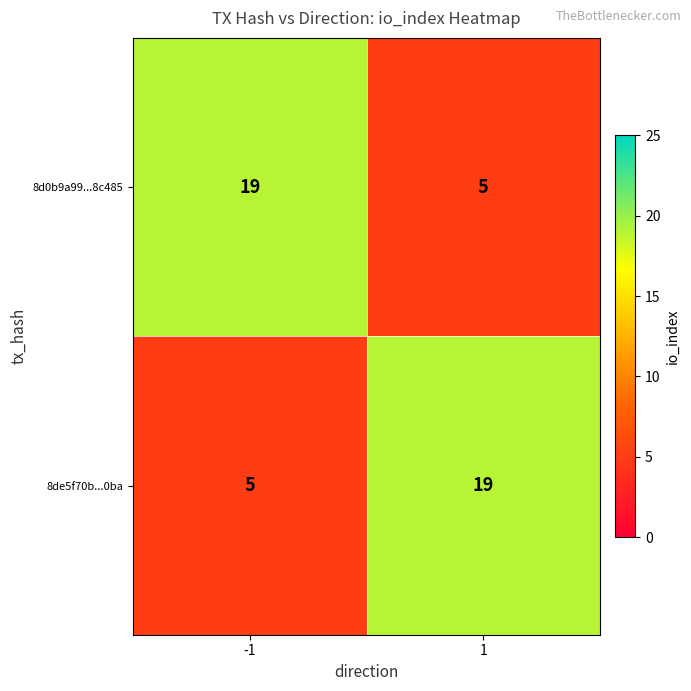

What is the smallest value displayed?

5